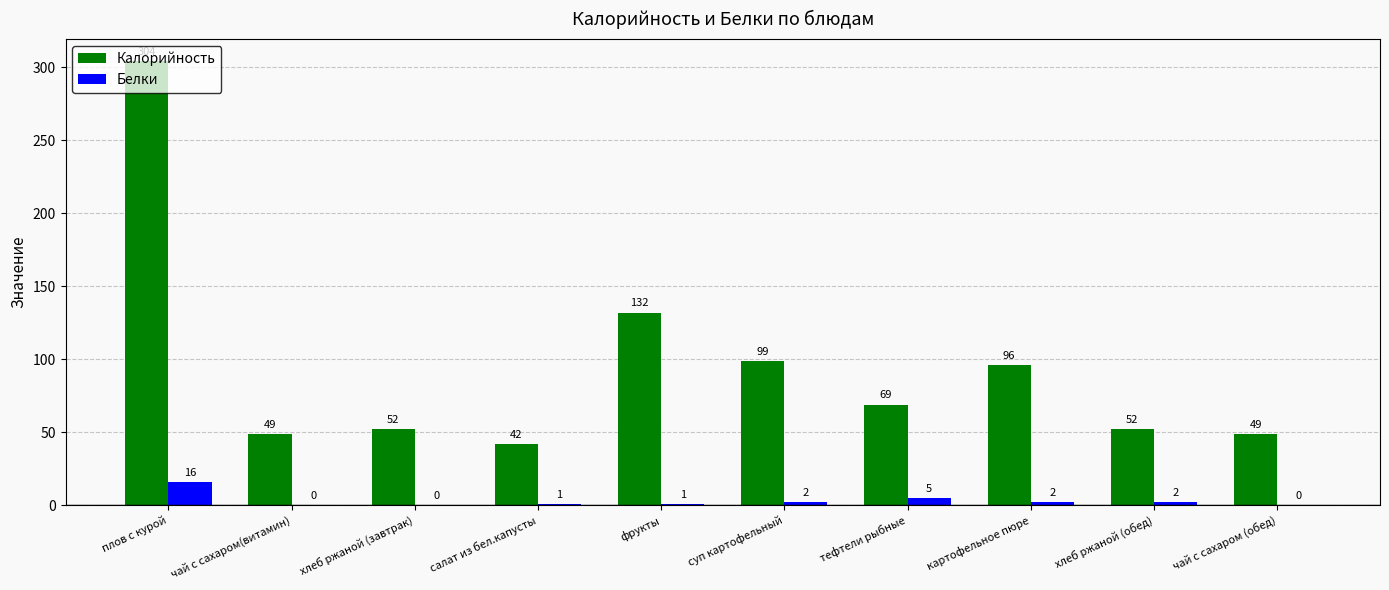

Reading left to right, list all the values displayed in this chart.

Калорийность: 304	49	52	42	132	99	69	96	52	49
Белки: 16	0	0	1	1	2	5	2	2	0